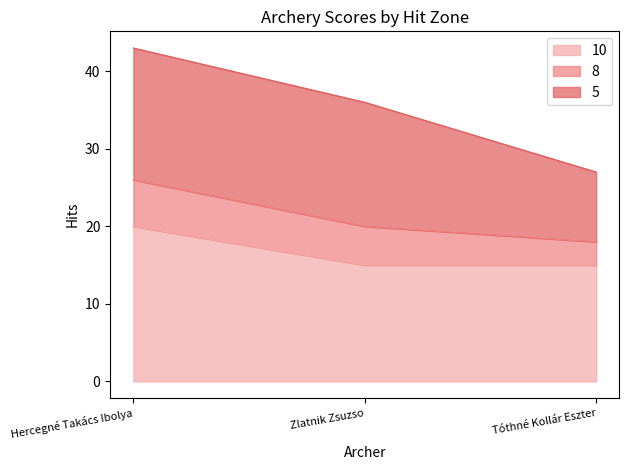

The value of 10 at Zlatnik Zsuzso is 4. True or false?

False